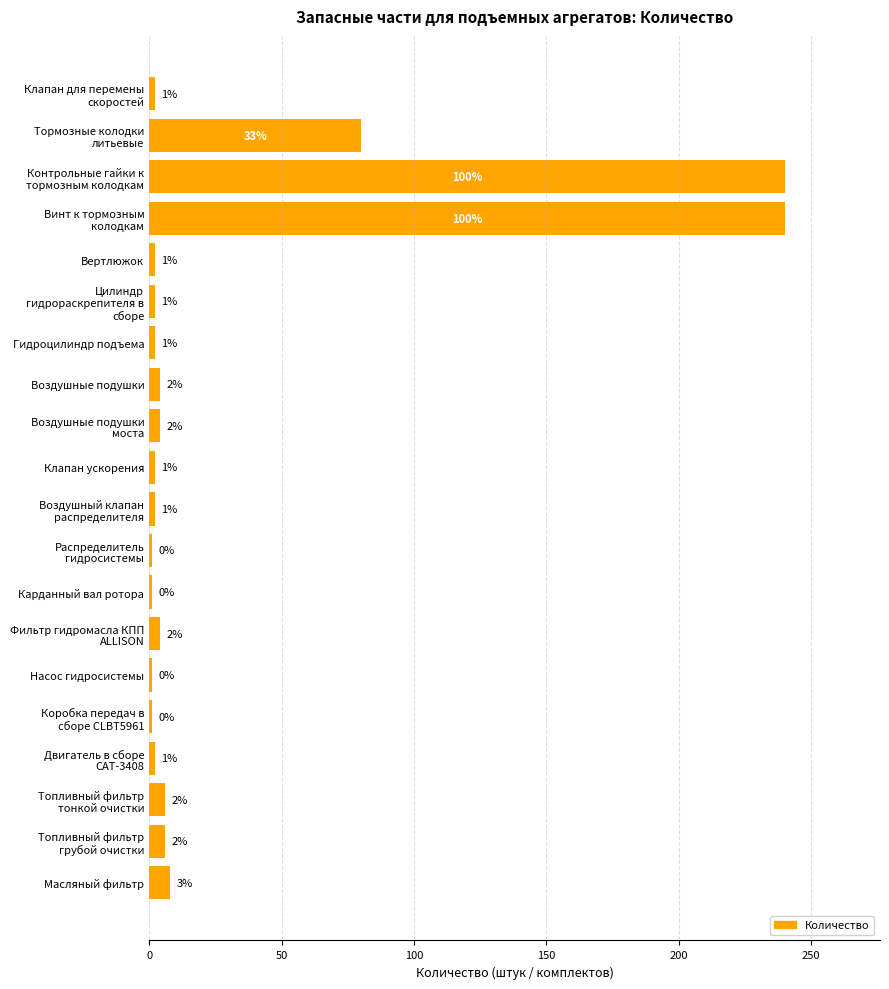

What is the label of the 8th bar from the top?

Воздушные подушки